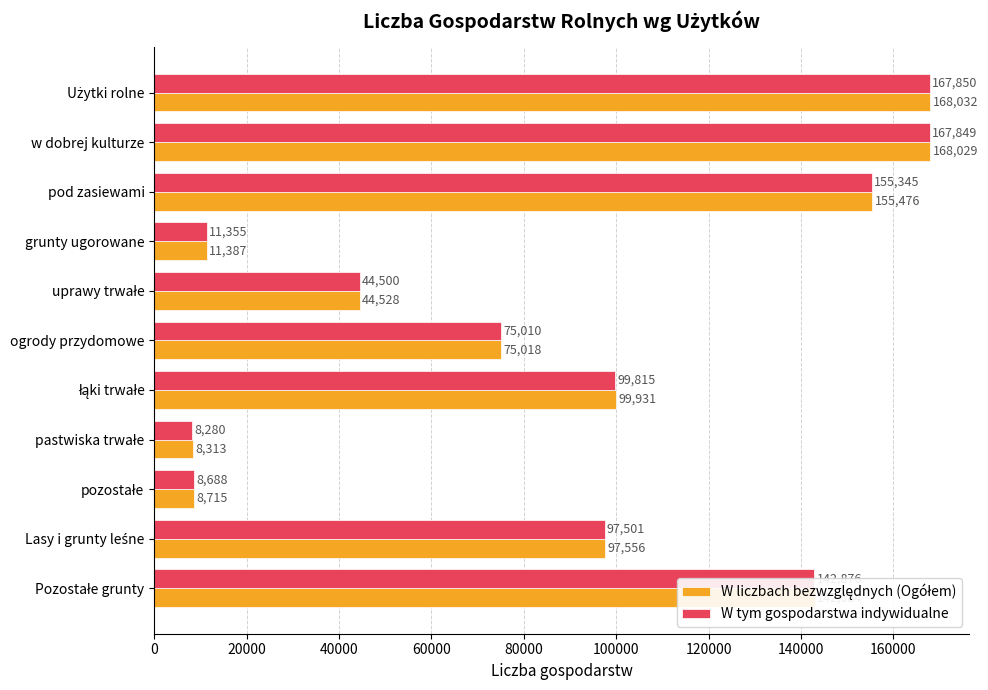

How many series are shown in this chart?

2